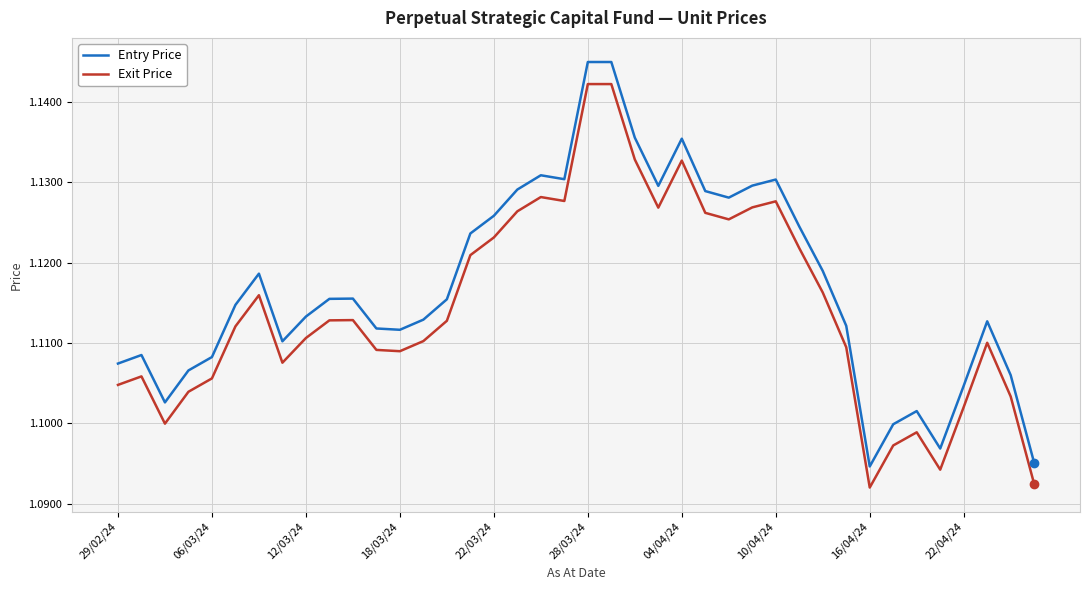

Which series has the widest spread of values?

Entry Price